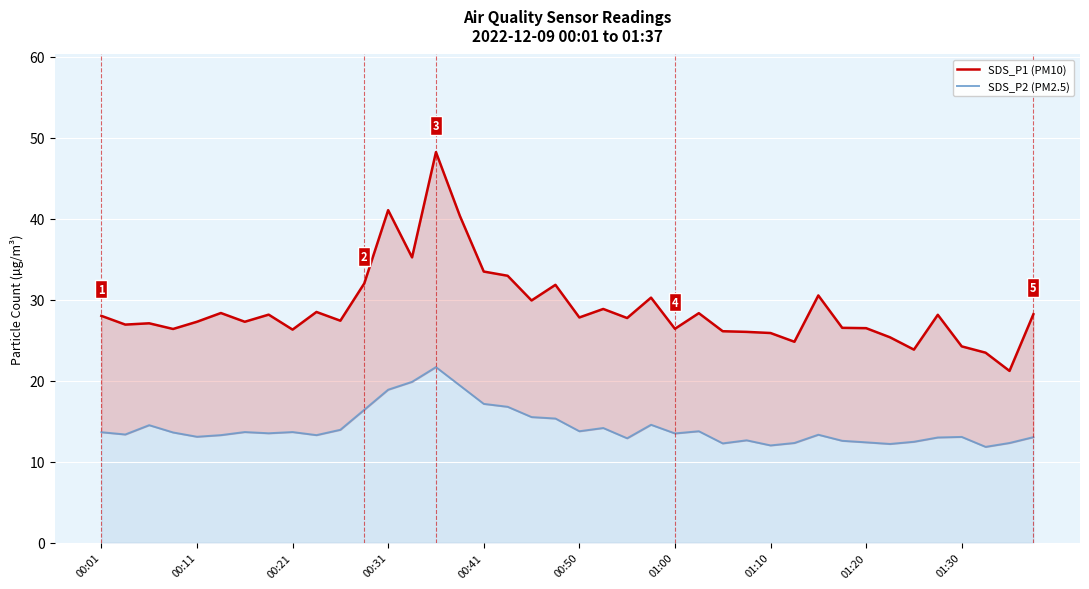

True or false: SDS_P1 (PM10) has a value of 26.3 at 00:21.

True